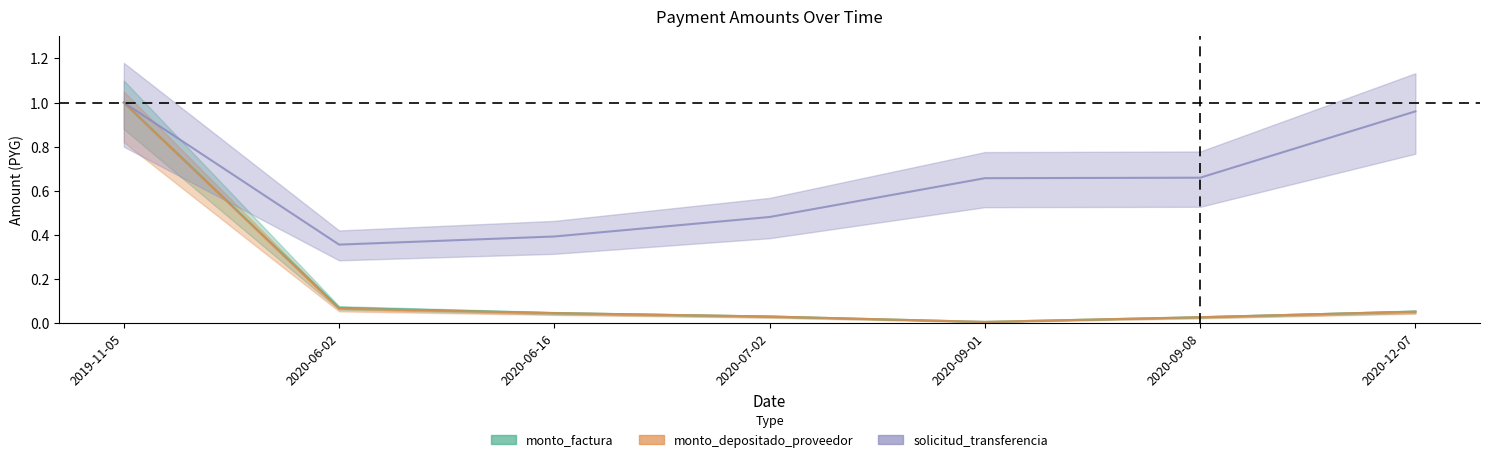

What is the value of the solicitud_transferencia point at the 7th from the left?

1.0